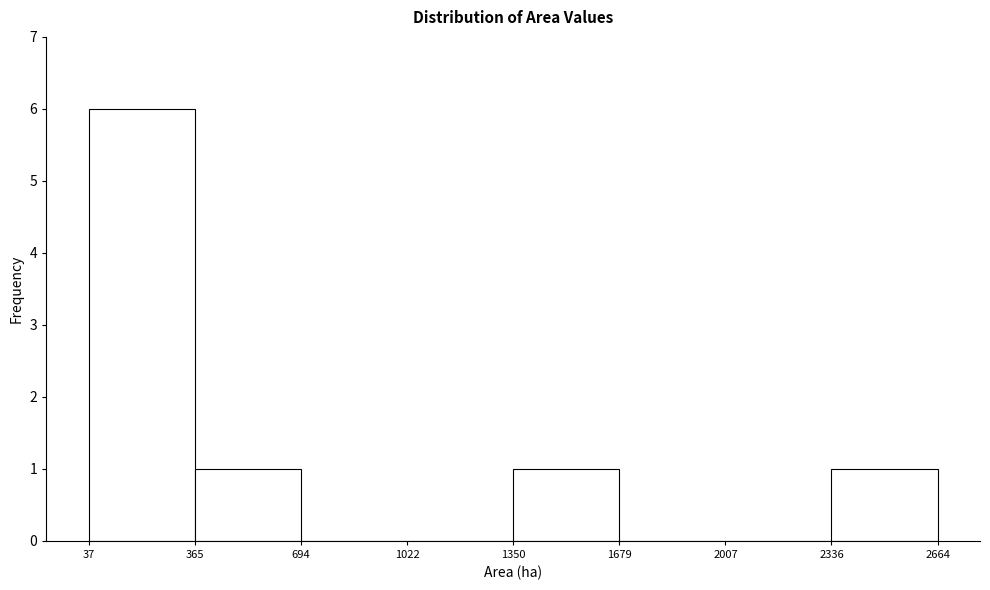

What is the height of the bar covering 2336 to 2664 on the x-axis? The values are not printed on the chart, so give them approximately, as read against the axis.

1